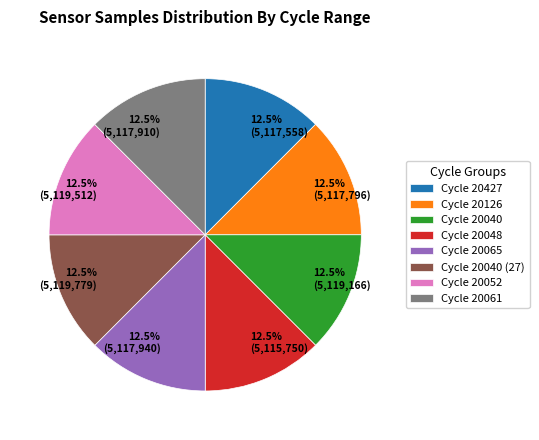

Approximately how many times larger is the value at 12.5% (5,117,910) compared to 12.5% (5,117,796)?

1.0